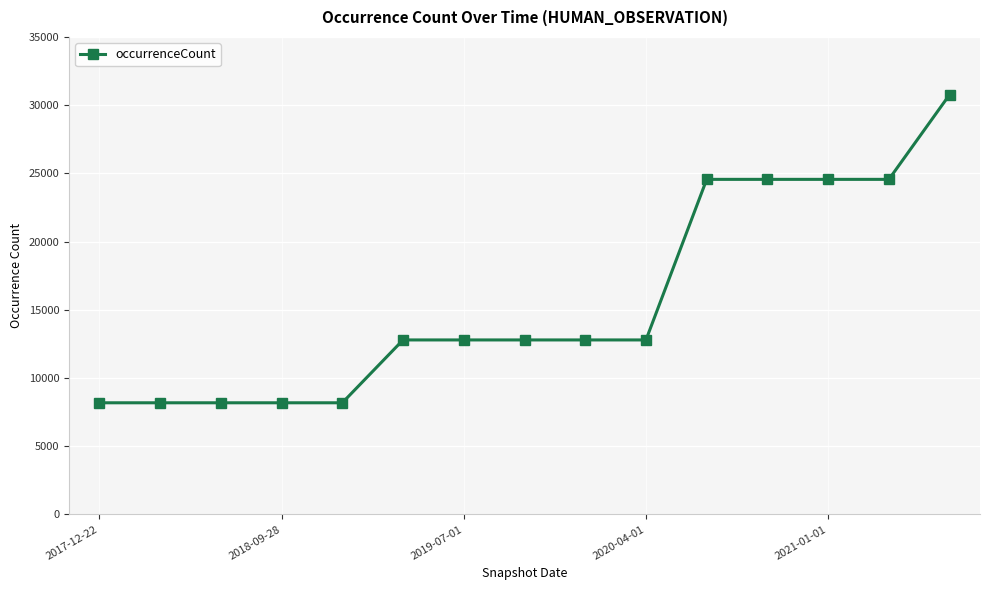

How many values are below 12791?

5